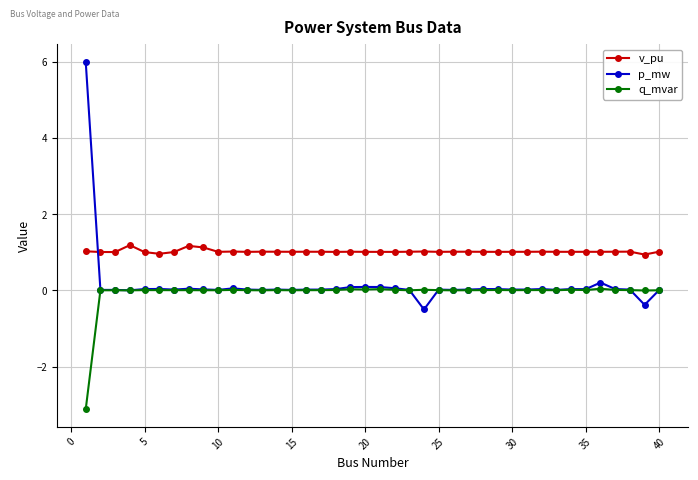

What is the sum of all p_mw values?

6.5